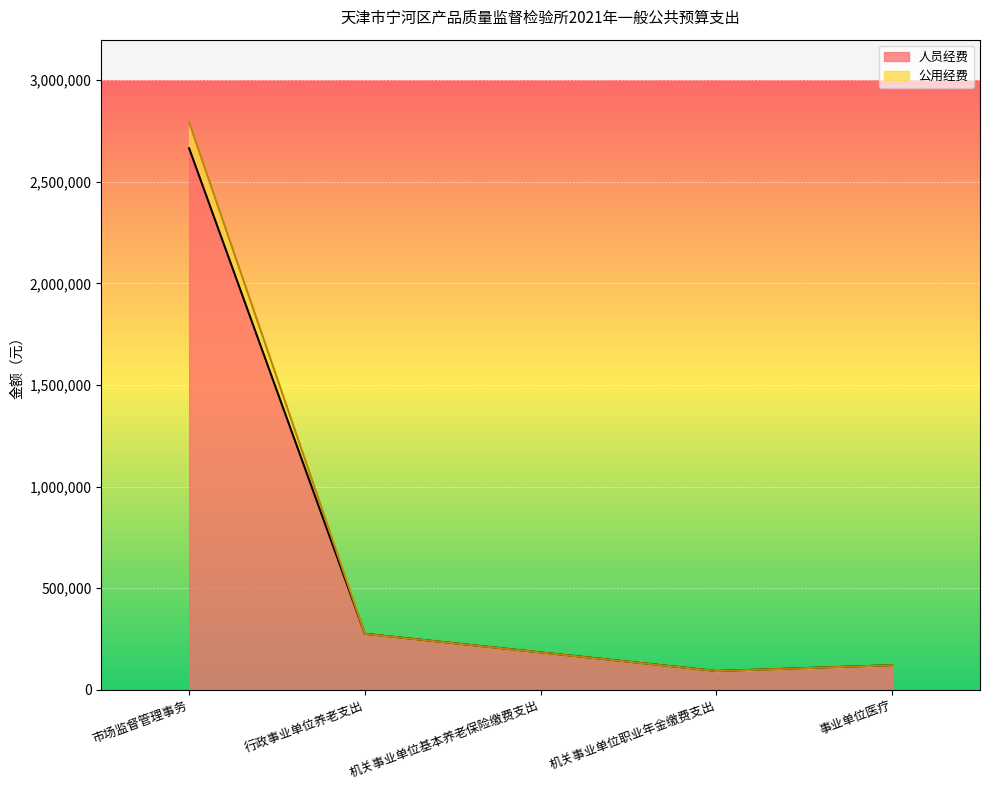

Reading left to right, extract all data points from this chart.

人员经费: 2665142	274908	183276	91632	120288
公用经费: 2793380	274908	183276	91632	120288